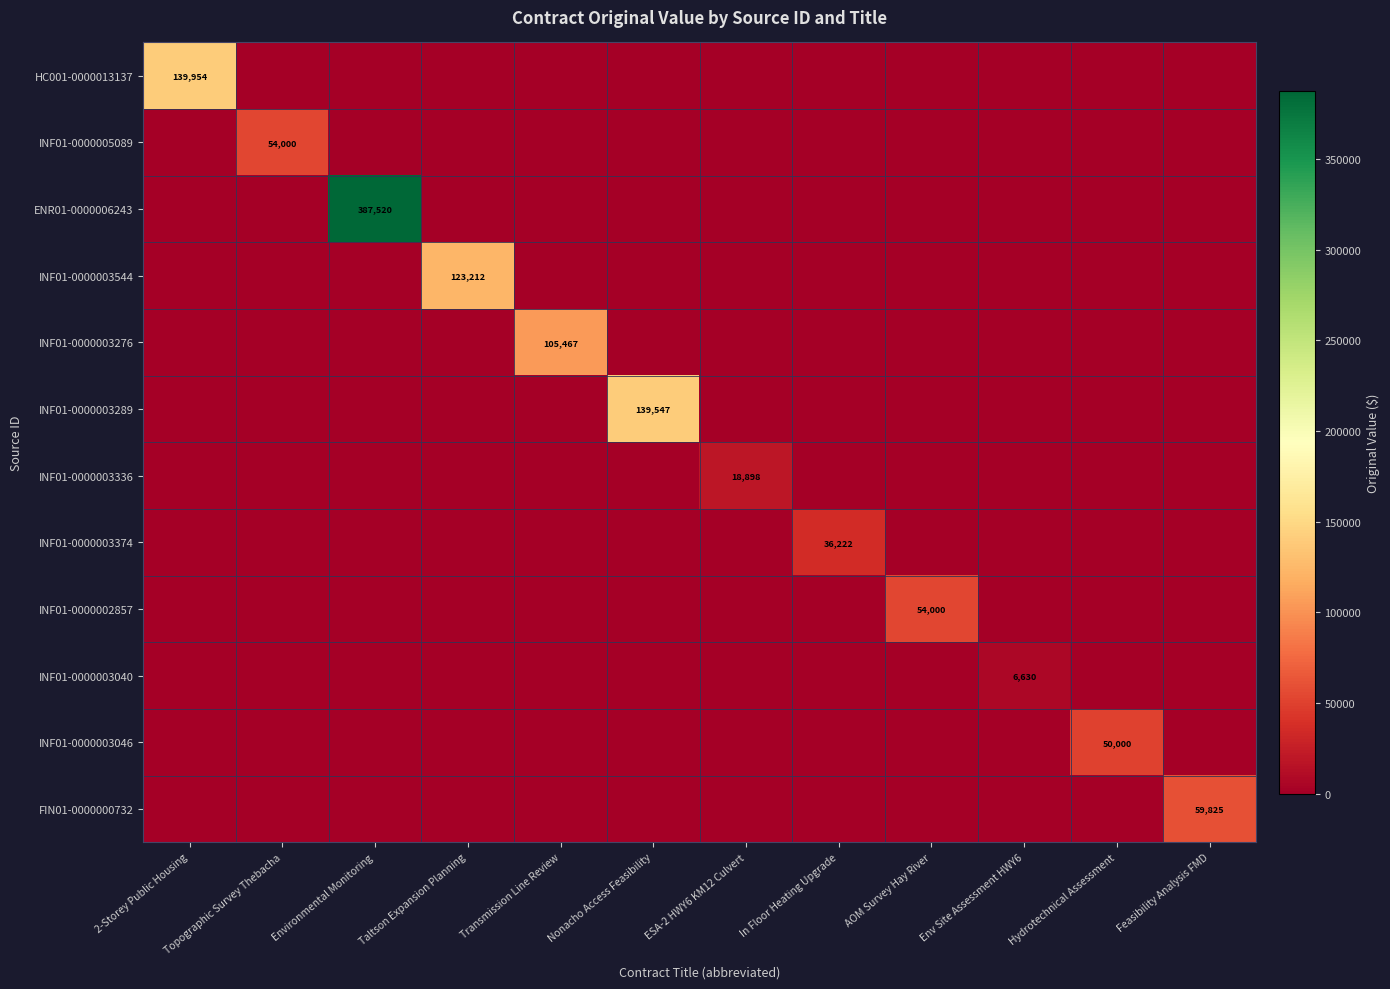

What is the average value of the HC001-0000013137 series?

11662.8